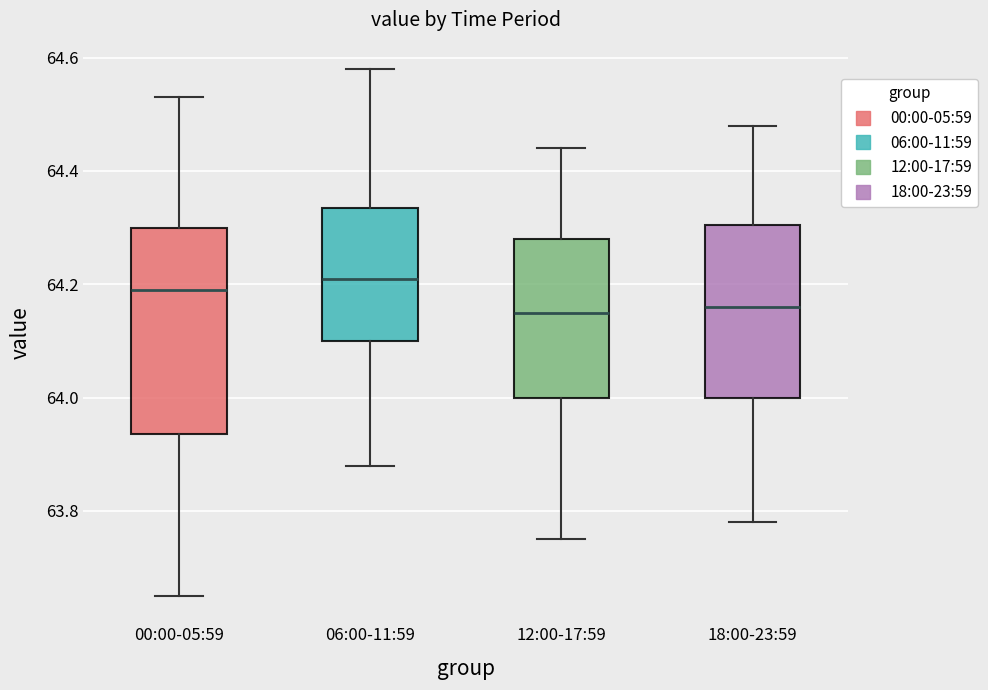

Reading left to right, read every box against the y-axis: the position of its median line, the range the box covers, and the ends of its whiskers. The values are not printed on the chart, so give them approximately, as read against the axis.

00:00-05:59: median 64.20, box 63.94 to 64.30, whiskers 63.66 to 64.54
06:00-11:59: median 64.22, box 64.10 to 64.34, whiskers 63.88 to 64.58
12:00-17:59: median 64.16, box 64.00 to 64.28, whiskers 63.76 to 64.44
18:00-23:59: median 64.16, box 64.00 to 64.30, whiskers 63.78 to 64.48